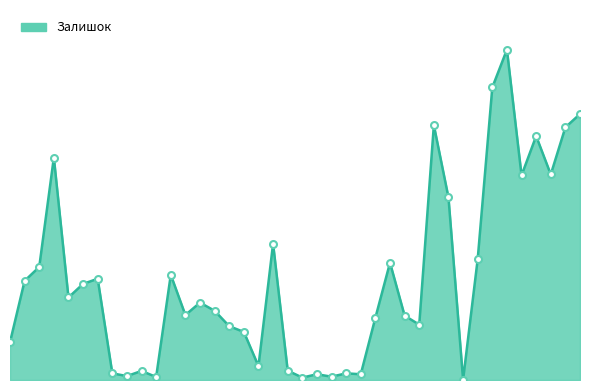

Is this an area chart (filled region under the line)?

Yes